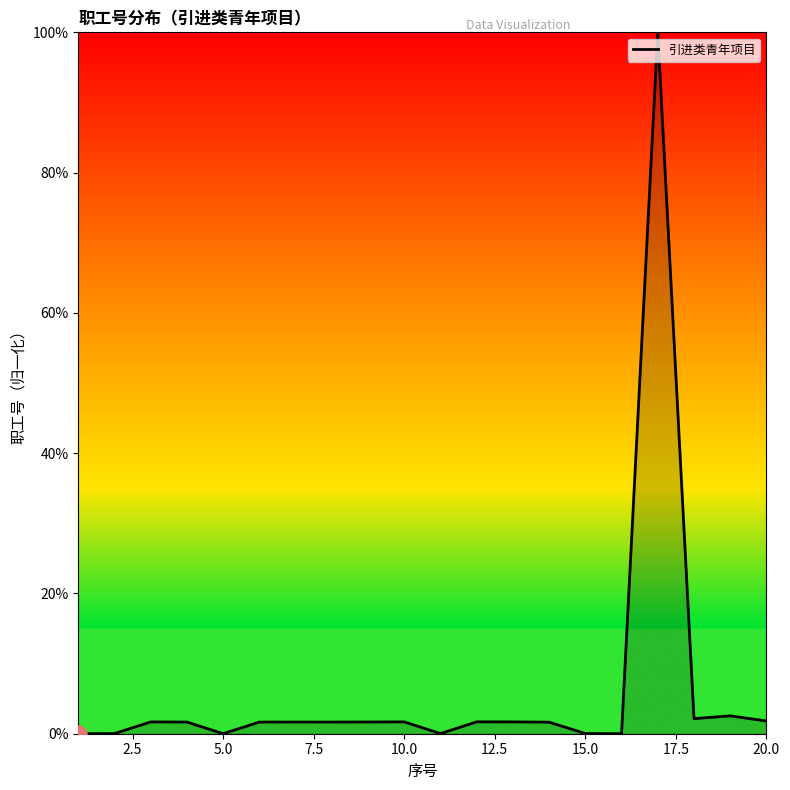

What is the difference between the maximum and minimum values?

100.0